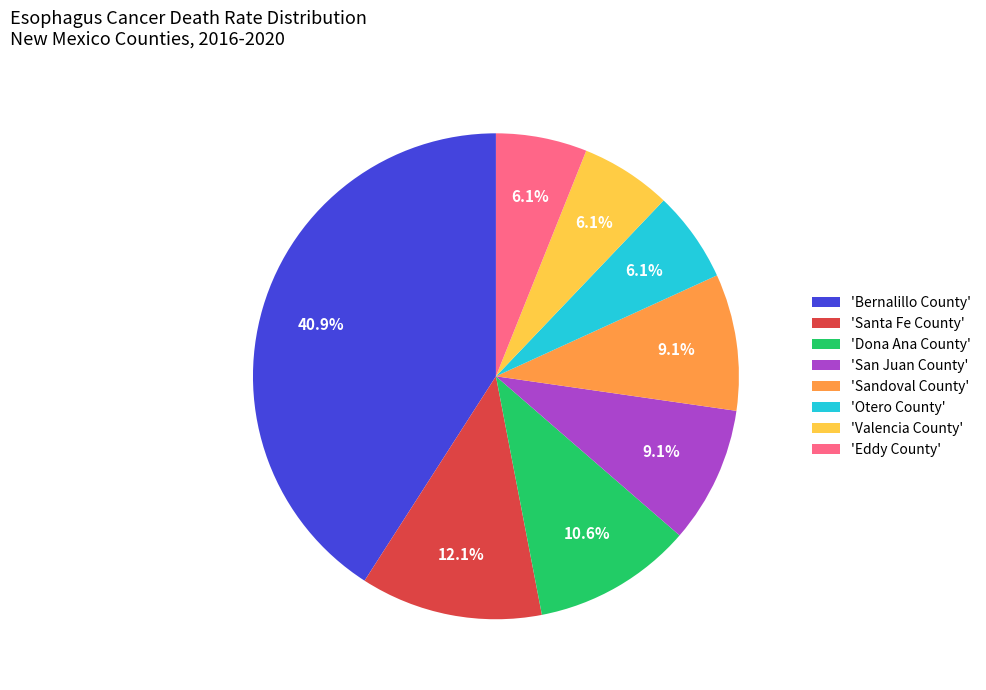

Is there any slice that represents more than half of the pie?

No